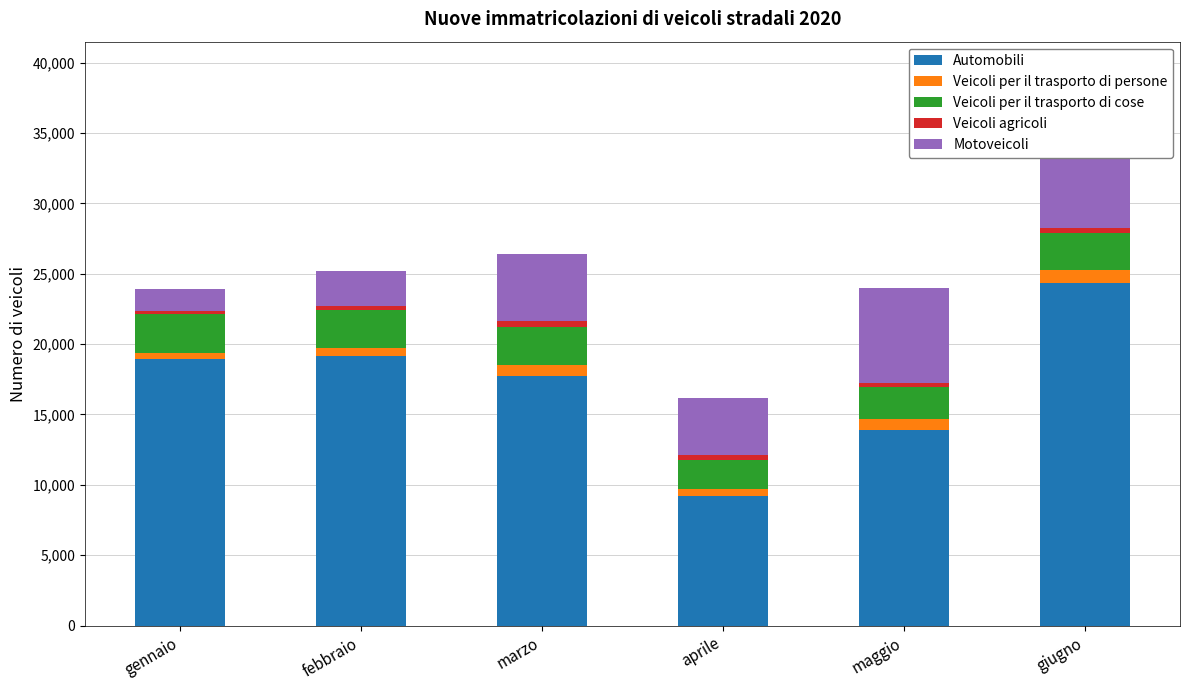

At how many categories does at least one series exceed 3945?

6